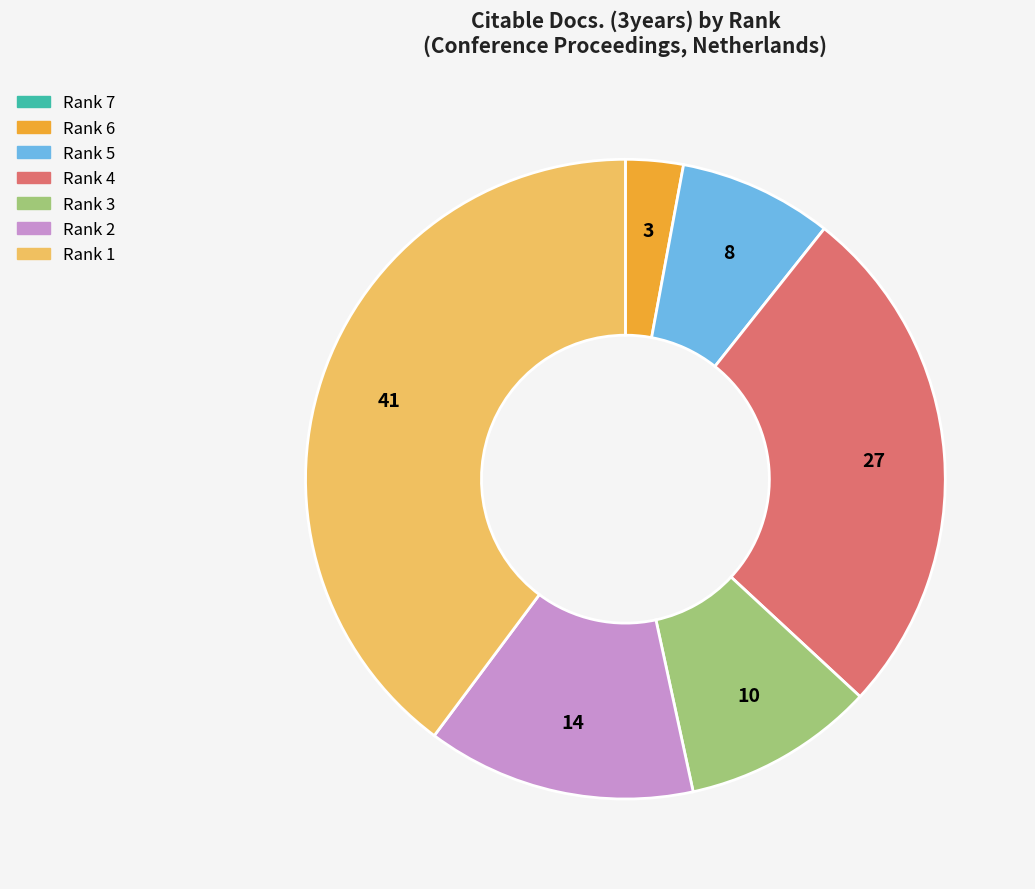

Is the sum of Rank 4 and Rank 6 greater than half?

No